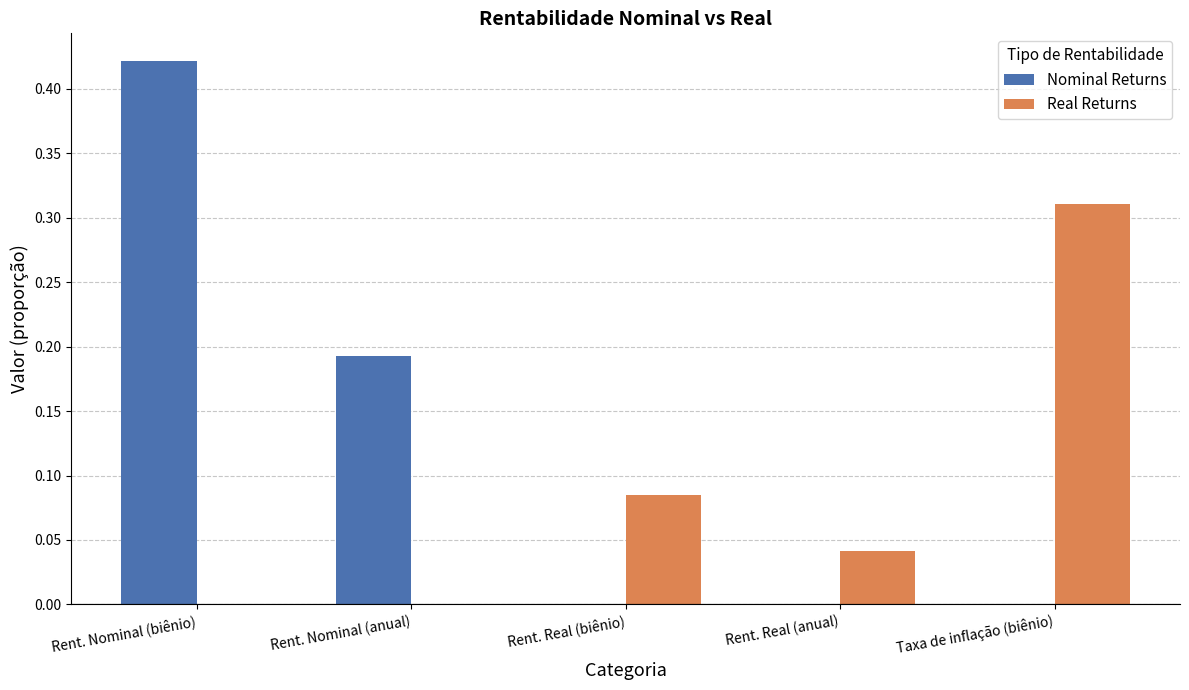

Which series has the widest spread of values?

Nominal Returns